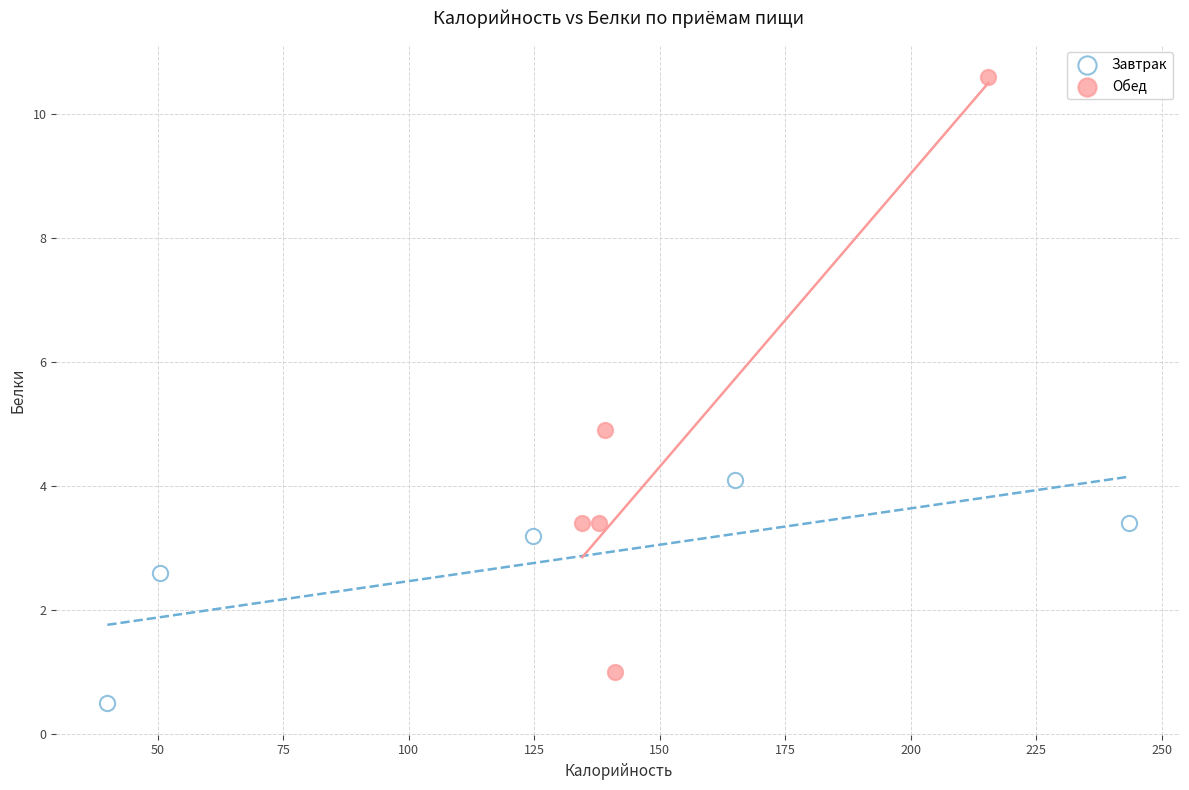

What are all the series names shown in the legend?

Завтрак, Обед